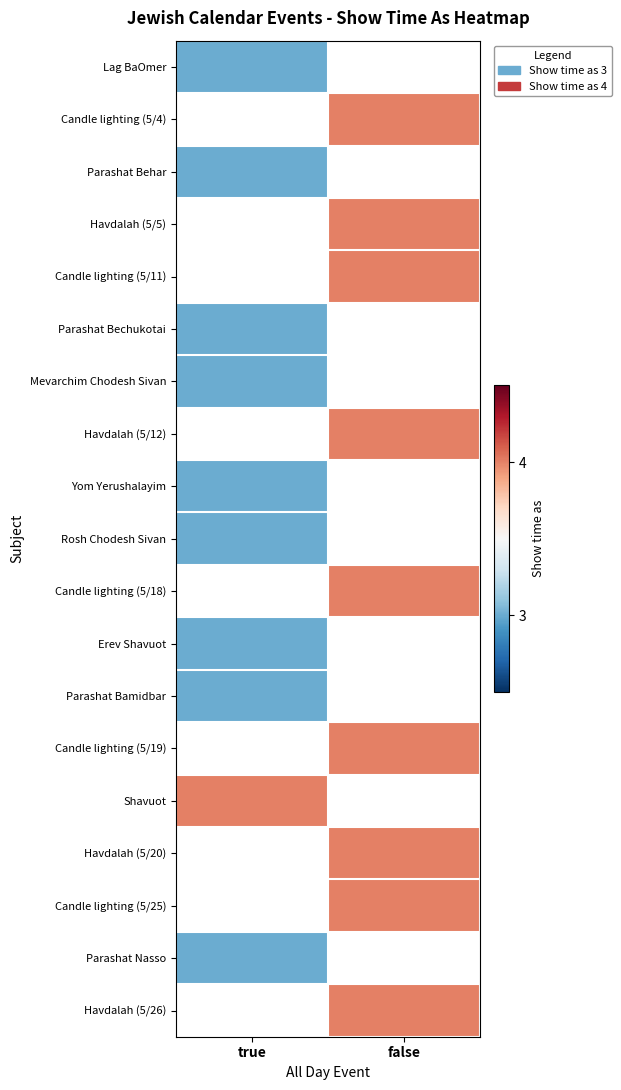

Which category has the highest value in the Yom Yerushalayim series?

true